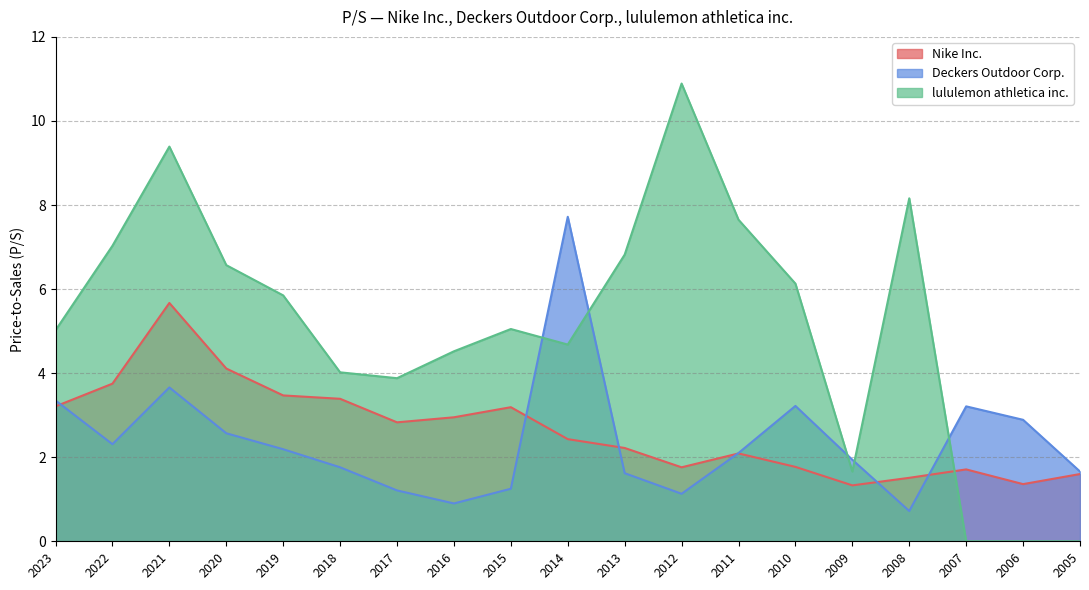

How many data points in Nike Inc. are above 2?

12